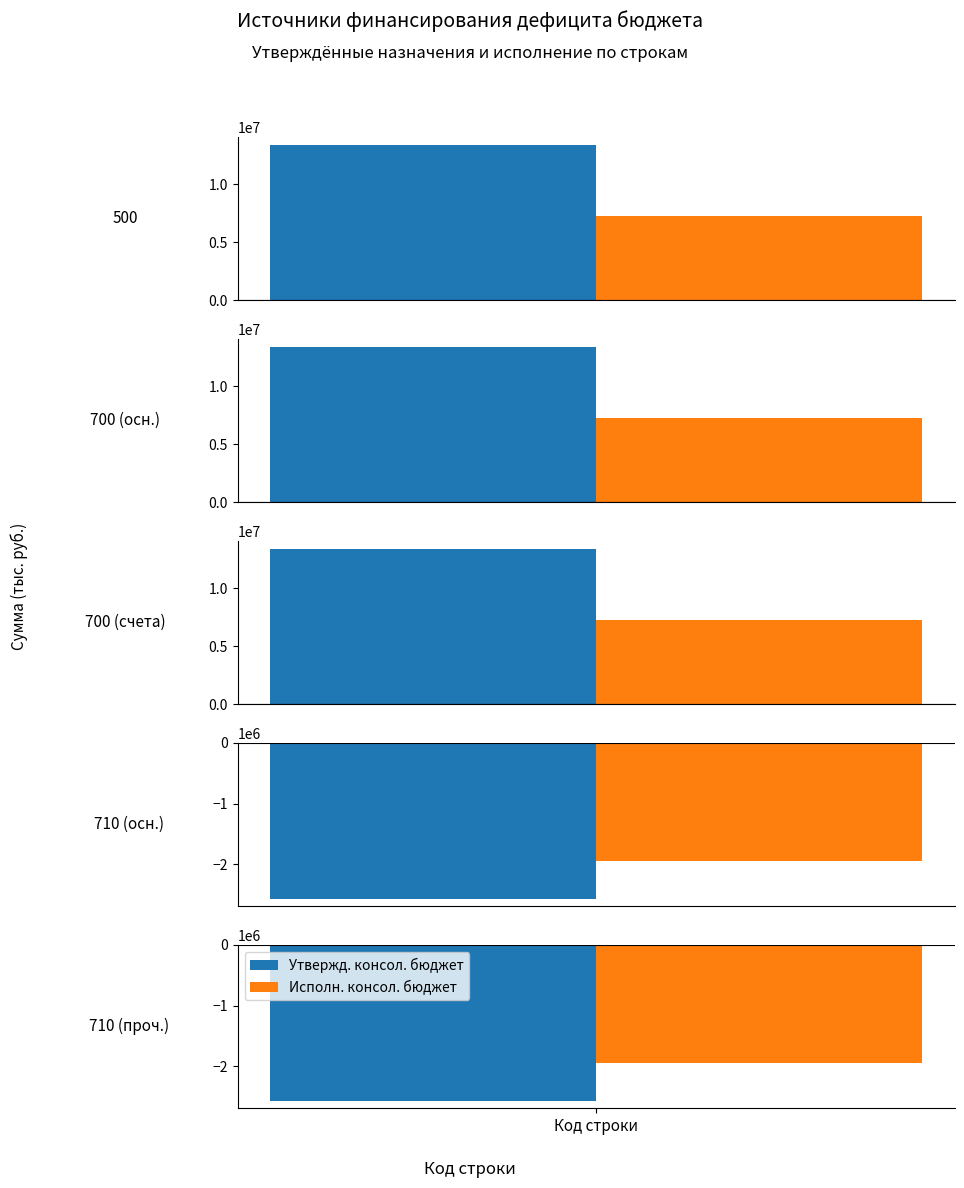

Rank the series at Источники 500 from lowest to highest value.

Исполн. консол. бюджет, Утвержд. консол. бюджет